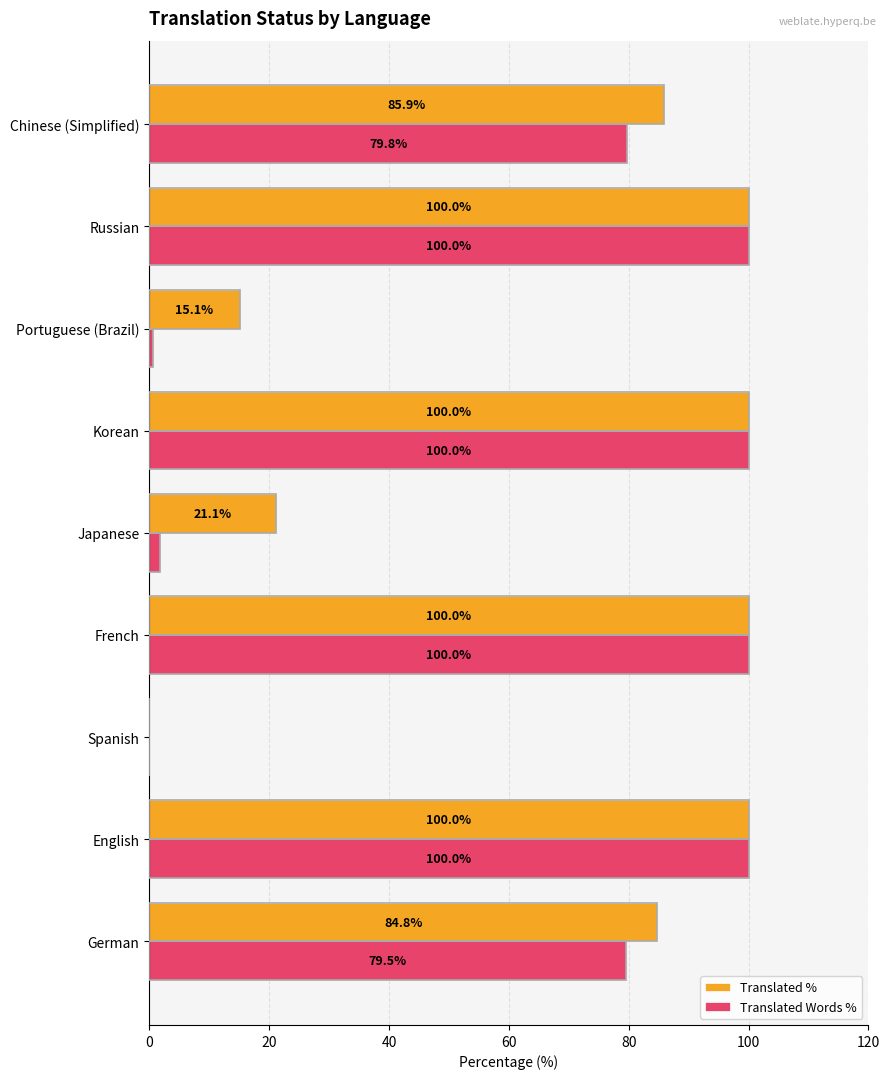

What is the sum of the Translated % values at English and Chinese (Simplified)?

185.9